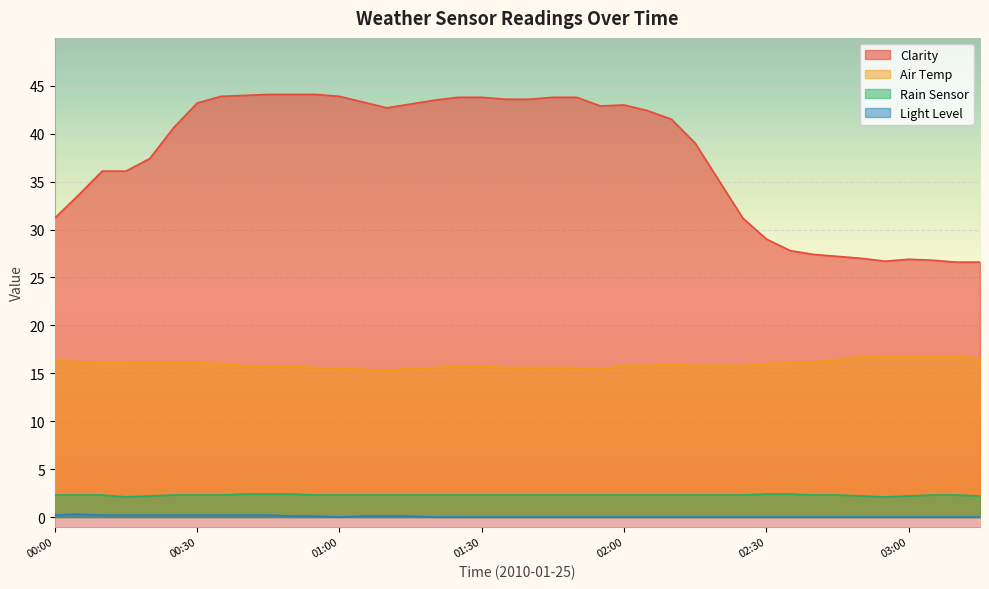

Does the chart display data point markers on the line(s)?

No